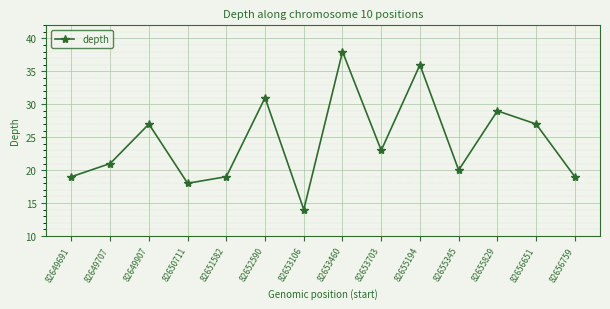

At which category does the data reach its first local peak?

82649907